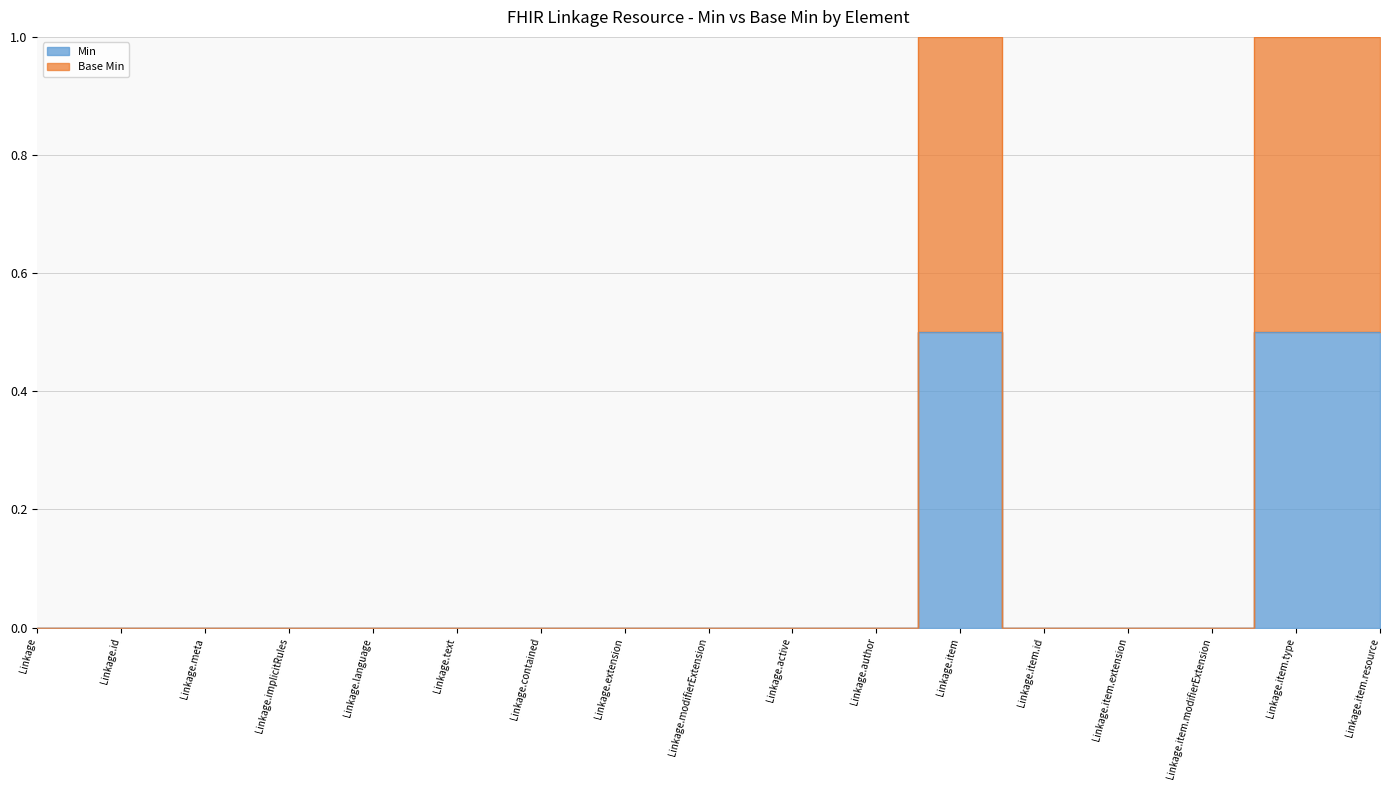

Reading right to left, transcribe all the data shown in this chart.

Min: 0.5	0.5	0.0	0.0	0.0	0.5	0.0	0.0	0.0	0.0	0.0	0.0	0.0	0.0	0.0	0.0	0.0
Base Min: 1.0	1.0	0.0	0.0	0.0	1.0	0.0	0.0	0.0	0.0	0.0	0.0	0.0	0.0	0.0	0.0	0.0